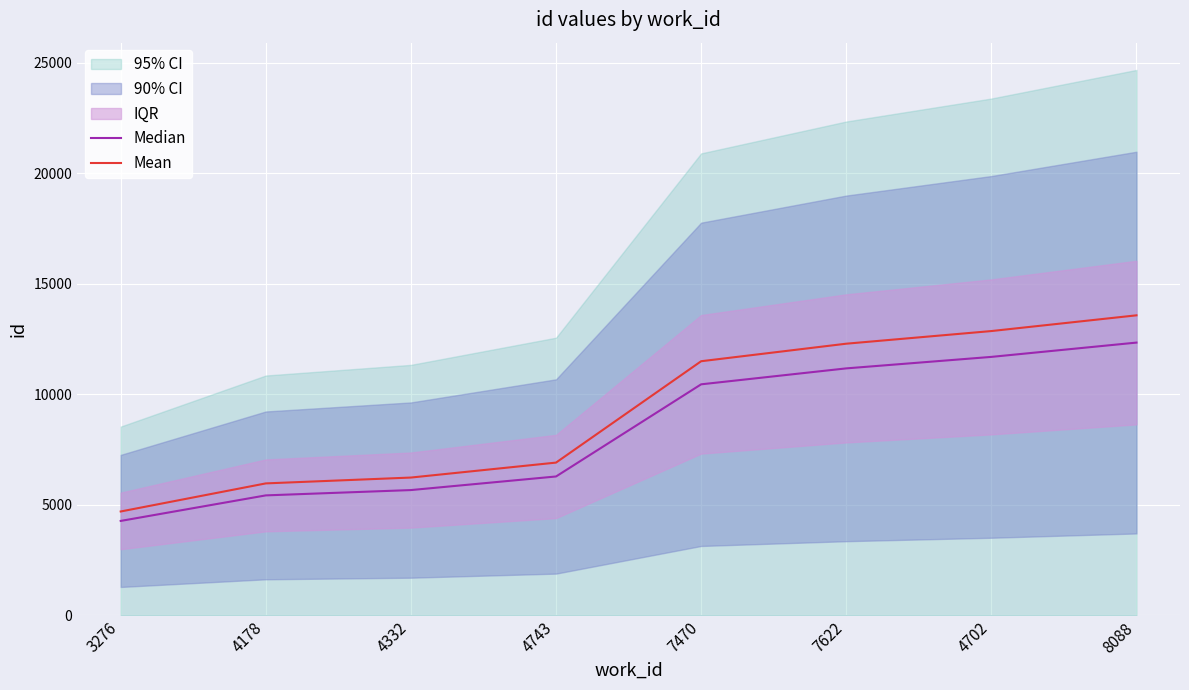

The value of Mean at 3276 is 4695.4. True or false?

True